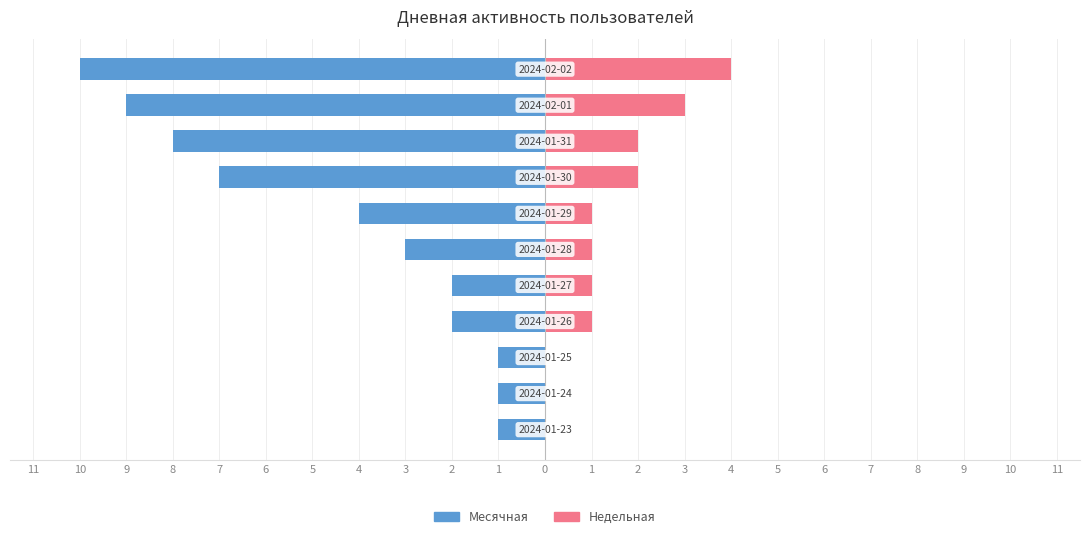

What is the value of the Месячная bar at the 1st from the left?

-1